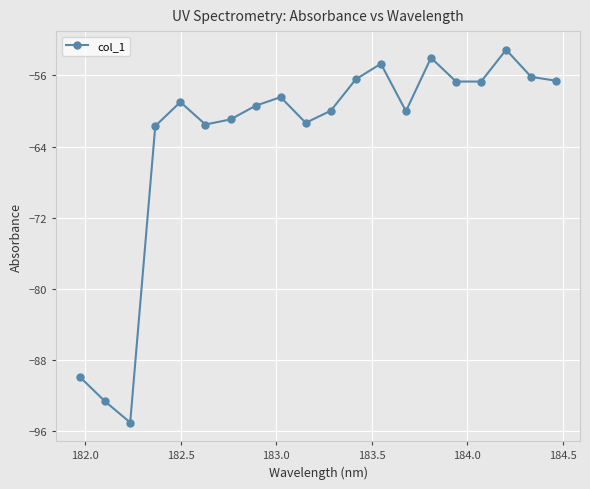

What is the minimum value shown in the chart?

-95.0